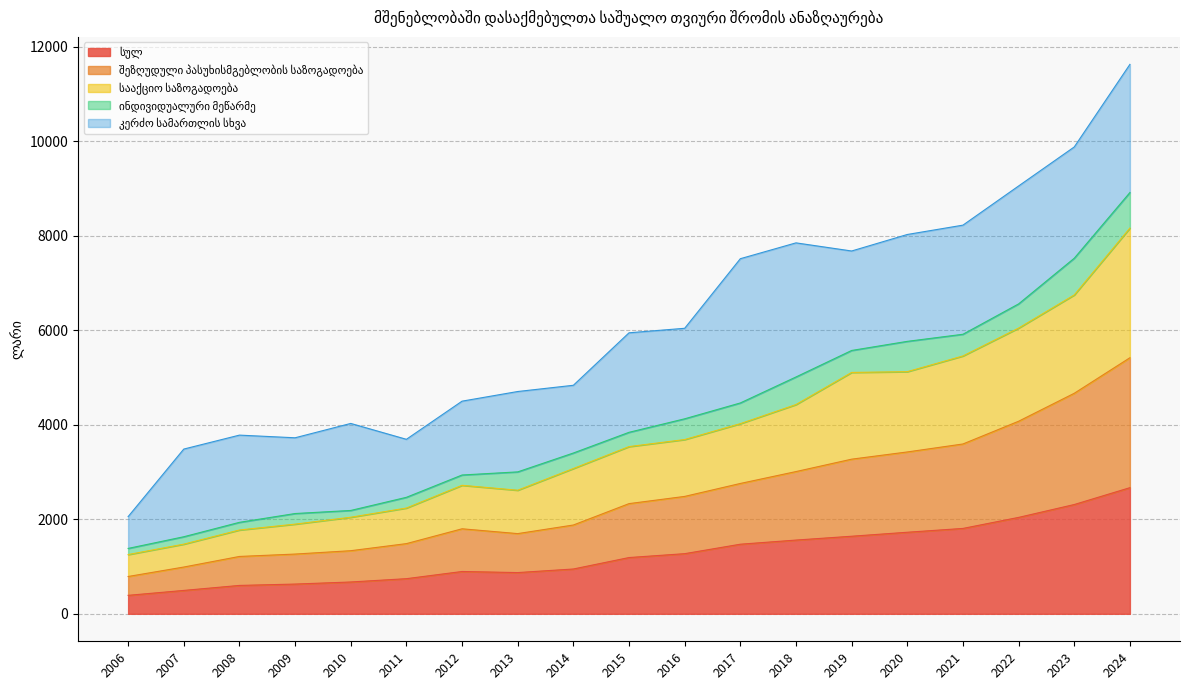

Which series has the largest range (max minus min)?

სააქციო საზოგადოება